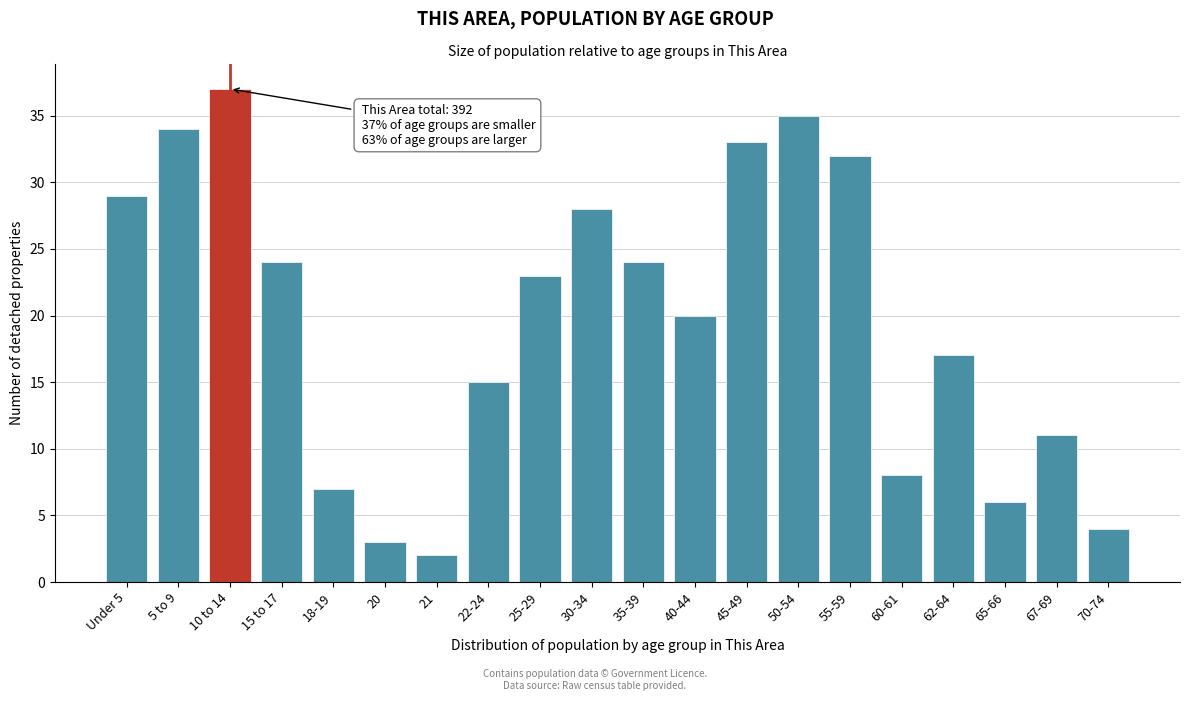

Reading left to right, transcribe all the data shown in this chart.

Under 5=29	5 to 9=34	10 to 14=37	15 to 17=24	18-19=7	20=3	21=2	22-24=15	25-29=23	30-34=28	35-39=24	40-44=20	45-49=33	50-54=35	55-59=32	60-61=8	62-64=17	65-66=6	67-69=11	70-74=4